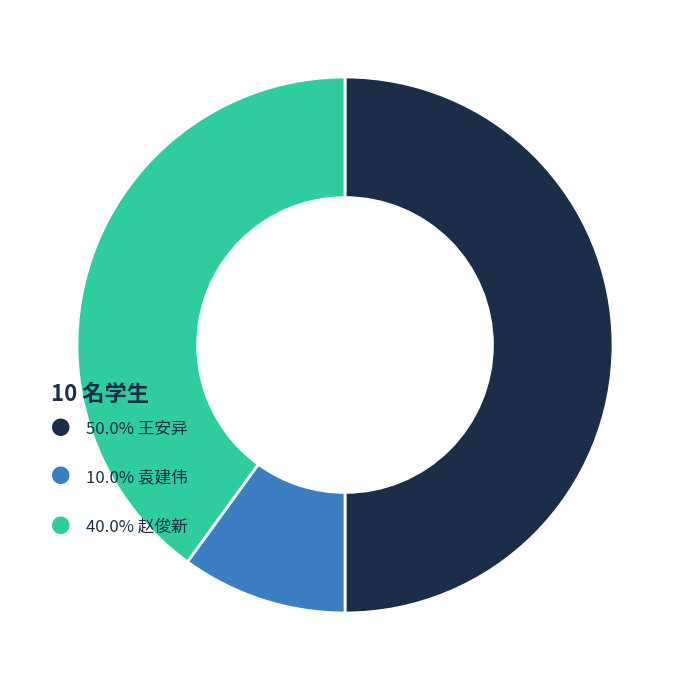

How many segments does this pie chart have?

3